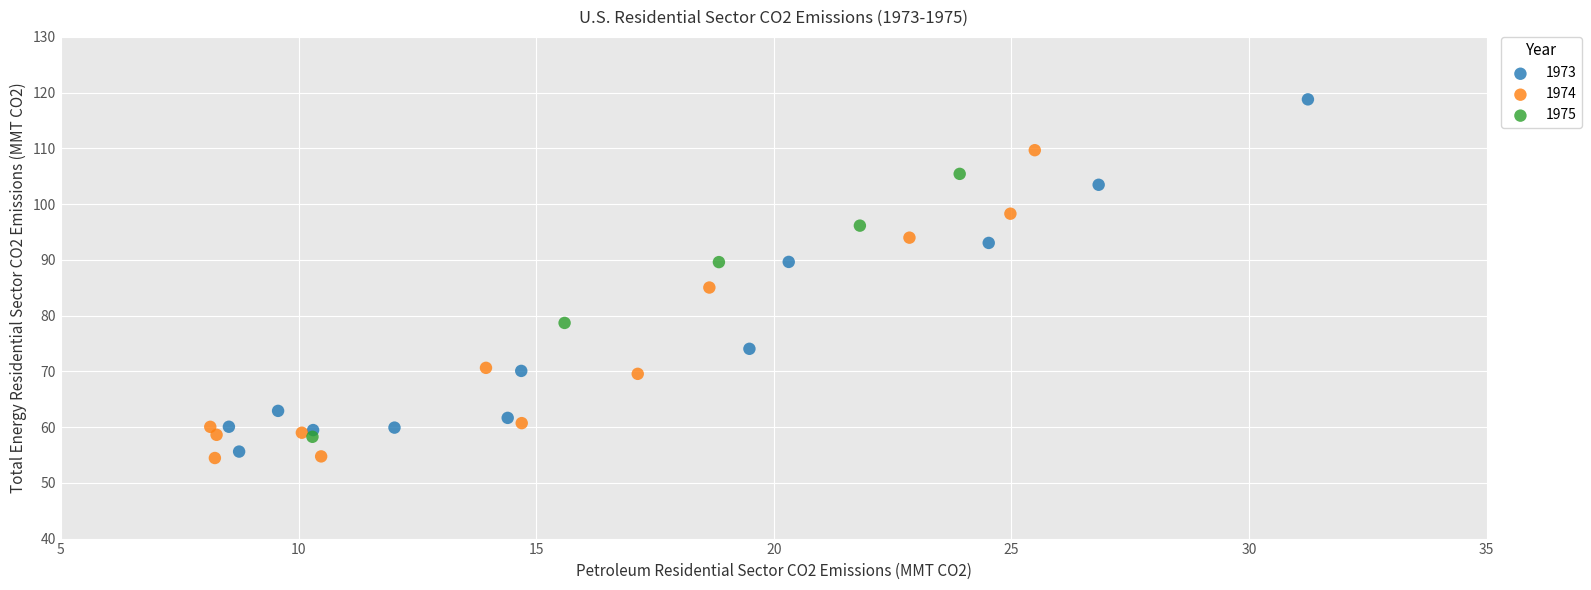

Which series has the largest Y range (max minus min)?

1973